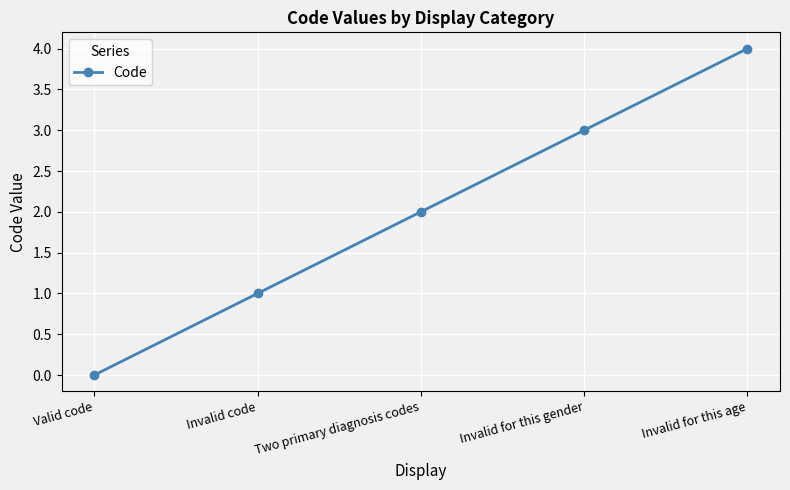

What is the sum of all values?

10